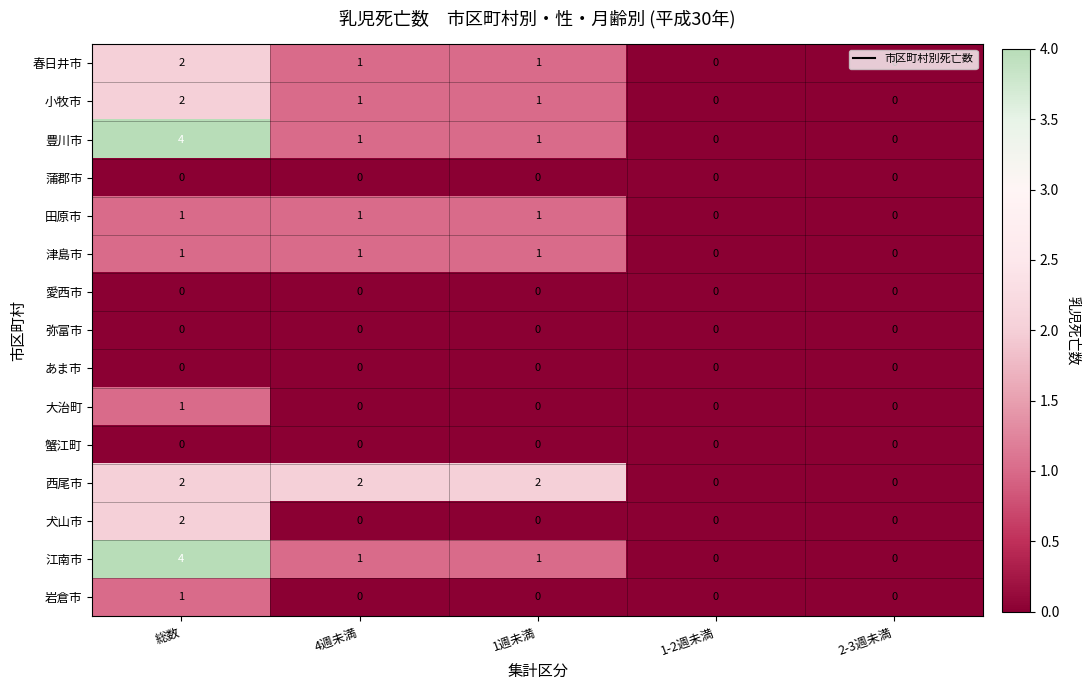

At how many categories does at least one series exceed 1?

3